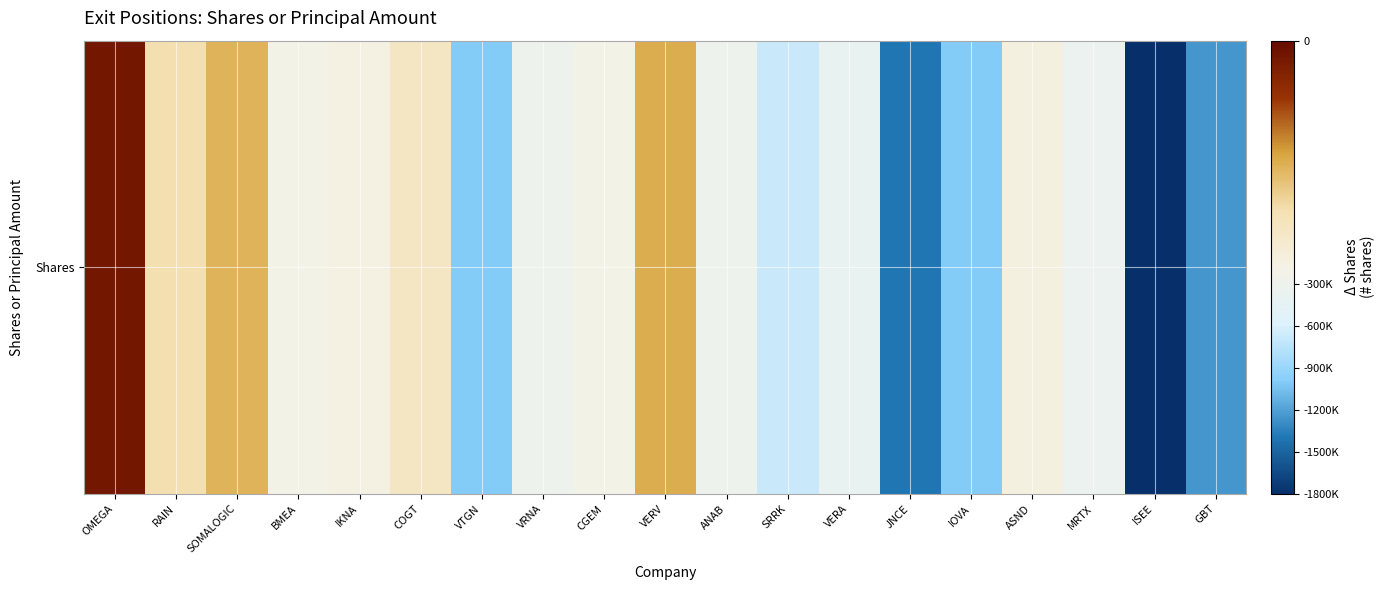

The value at RAIN is -134194. True or false?

True